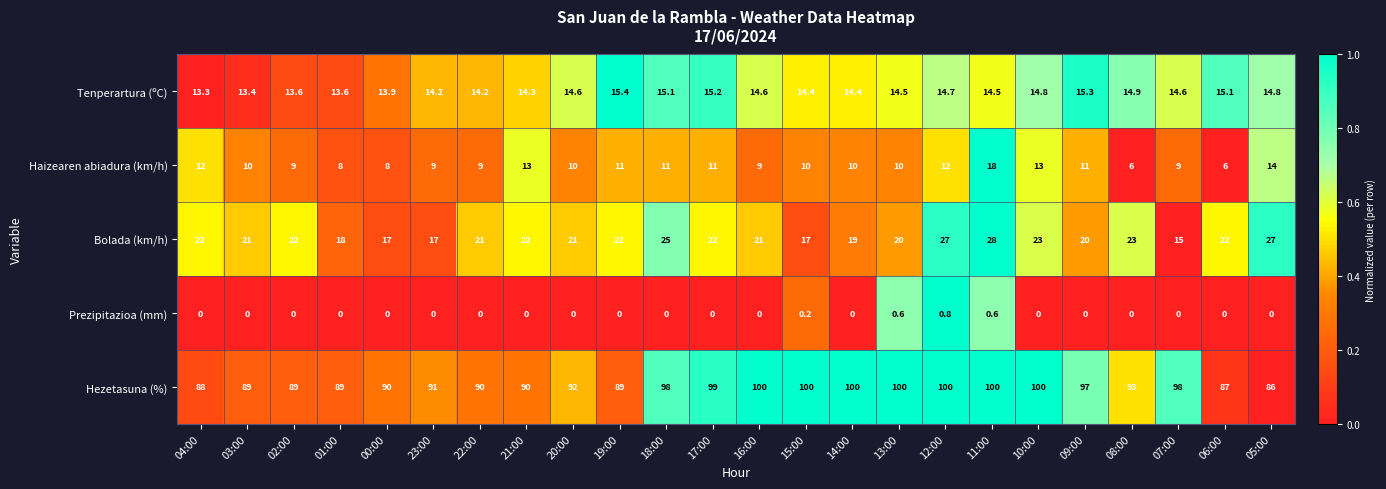

What is the spread (max minus min) of values at 22:00?

90.0